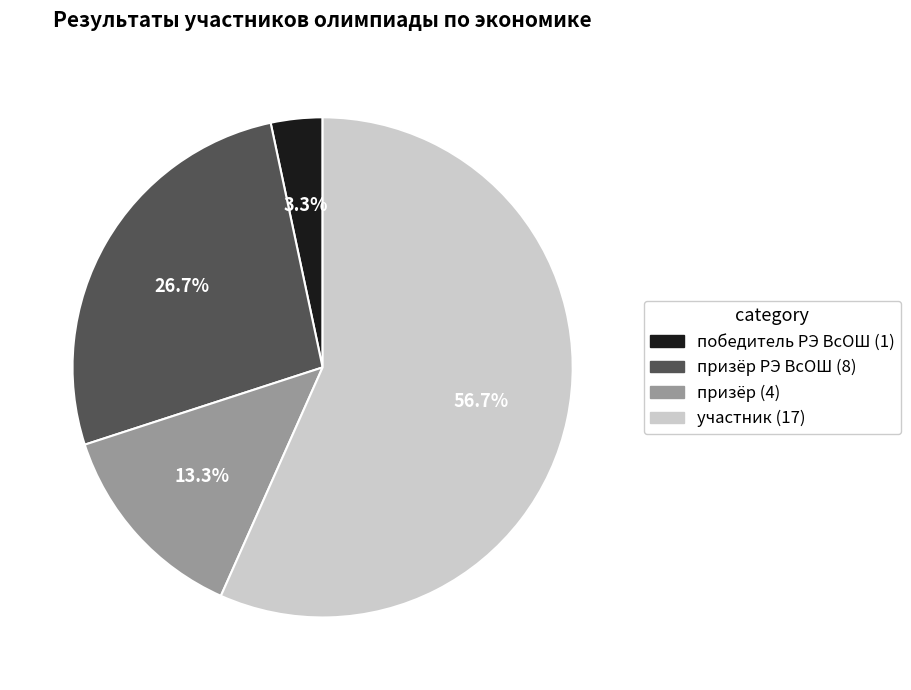

Does any single category account for the majority?

Yes